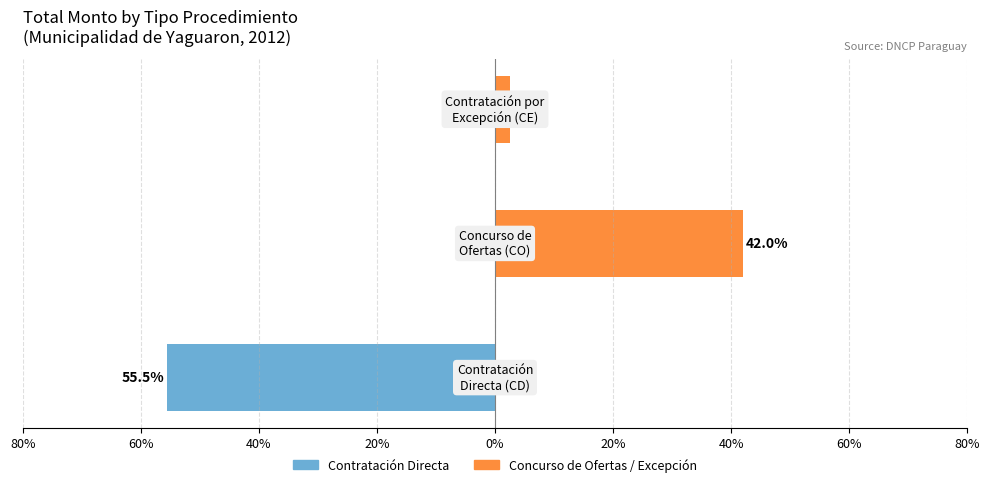

The value of Concurso de Ofertas / Excepción at 60% is 66.9. True or false?

False